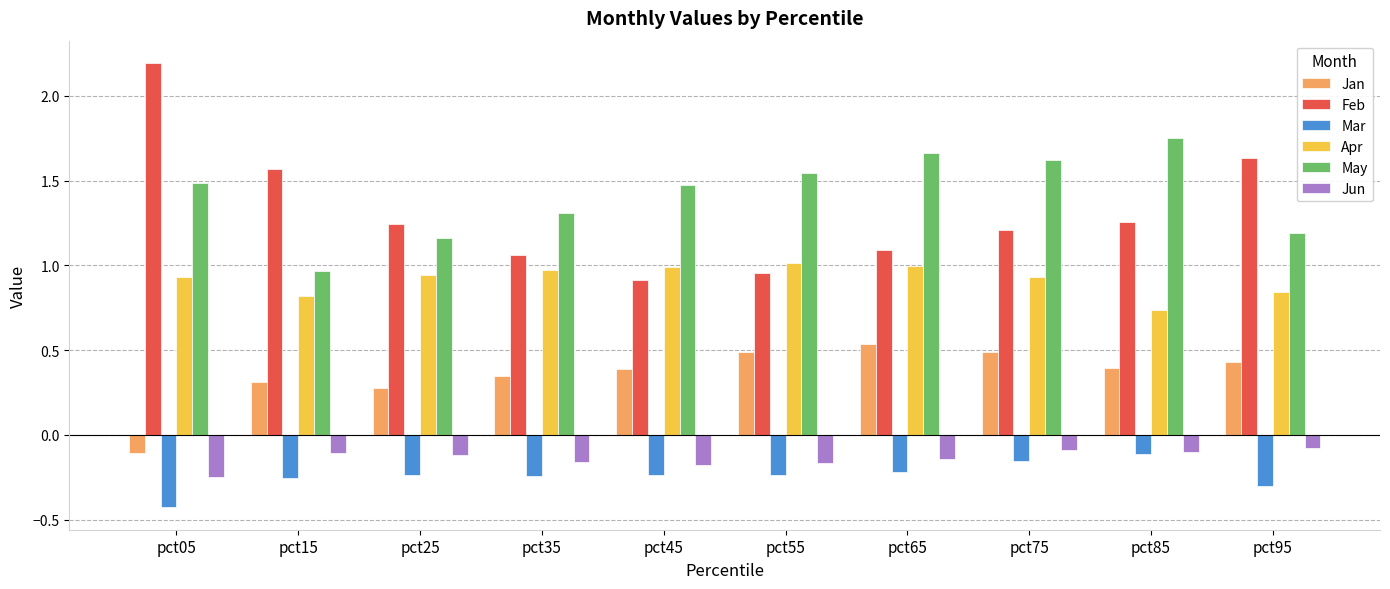

The value of Jan at pct75 is 0.5. True or false?

True